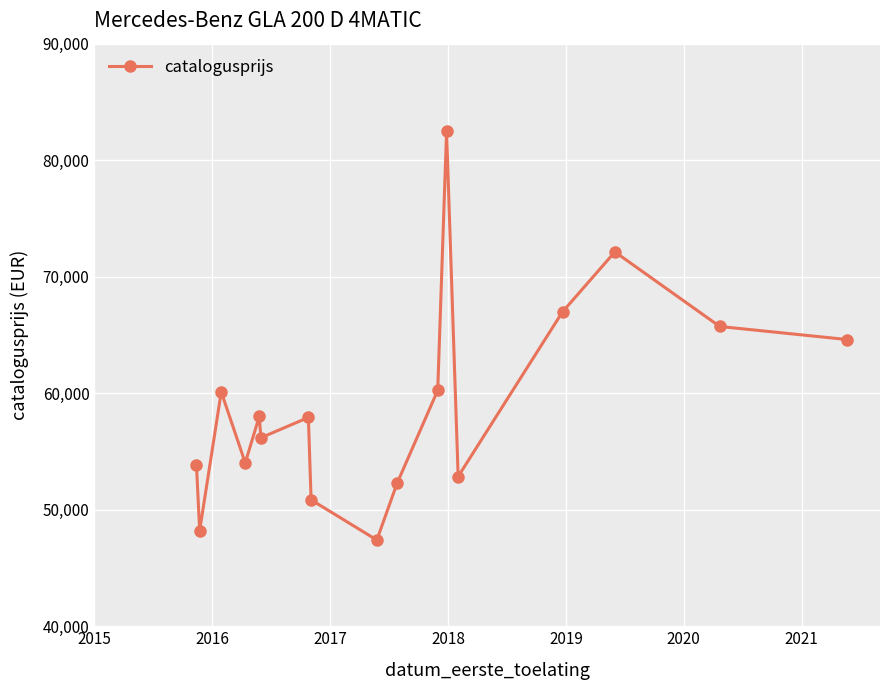

What is the maximum value shown in the chart?

82468